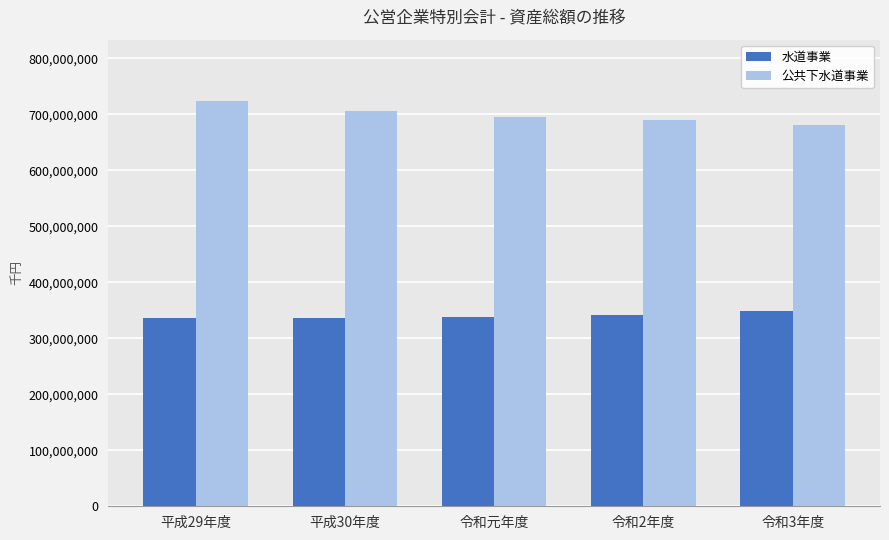

The 水道事業 series shows 89738201 at 令和元年度. True or false?

False